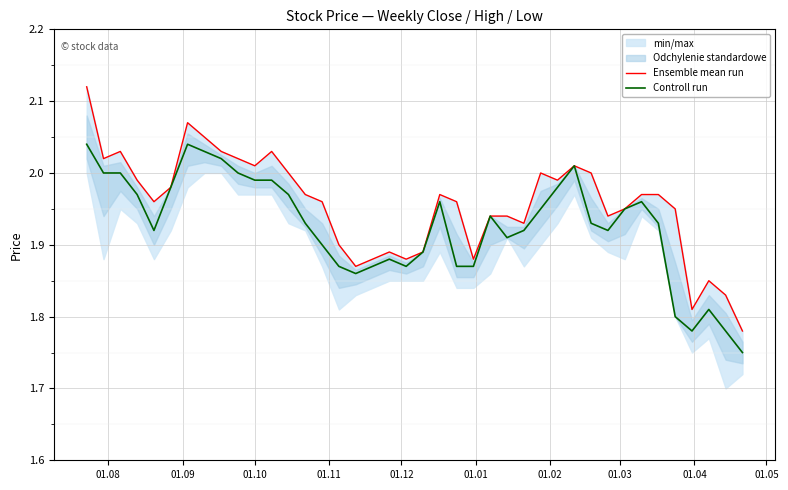

What is the average value of the Ensemble mean run series?

2.0